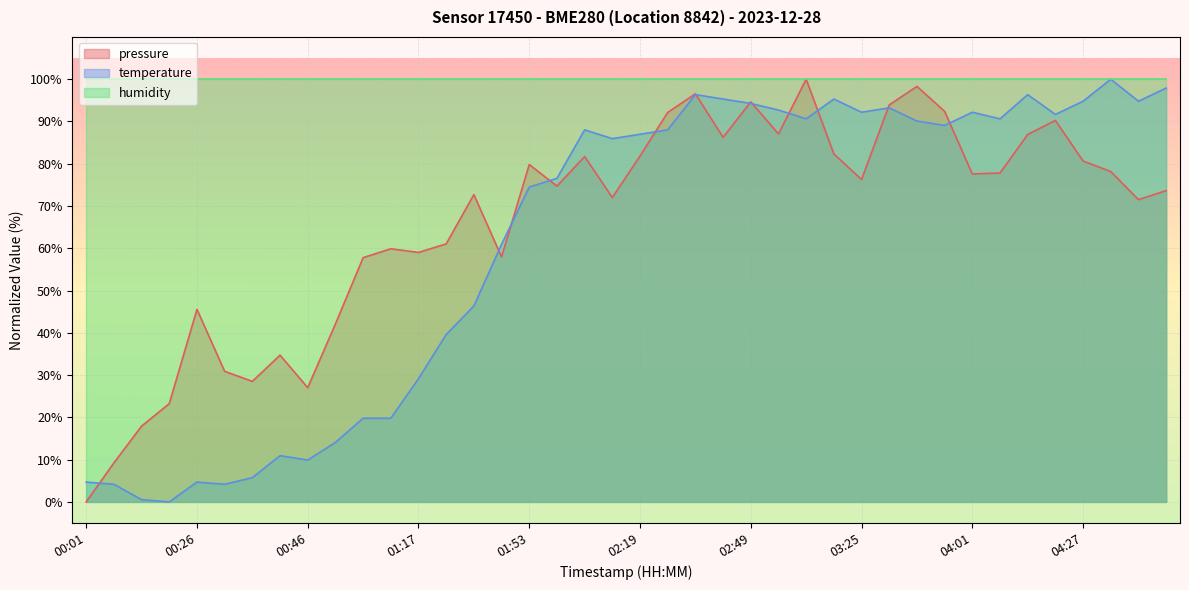

What is the highest value of the pressure series?

100.0